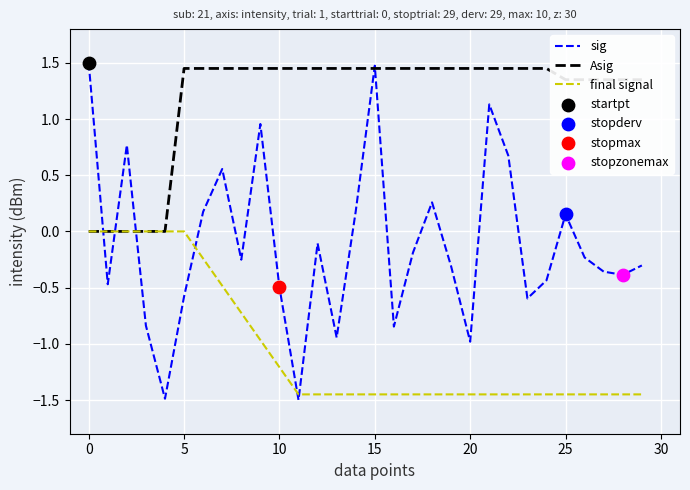

Rank the series by their average value, from highest to lowest.

Asig, sig, final signal